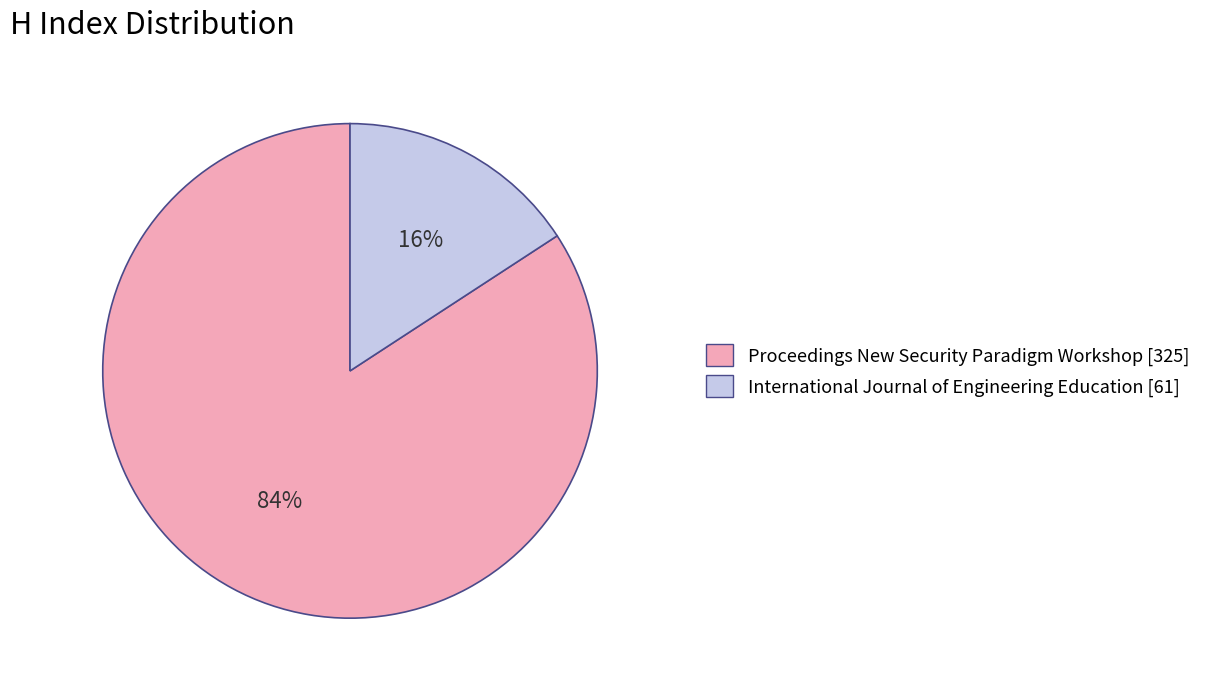

Rank the categories by value from lowest to highest.

International Journal of Engineering Education [61], Proceedings New Security Paradigm Workshop [325]